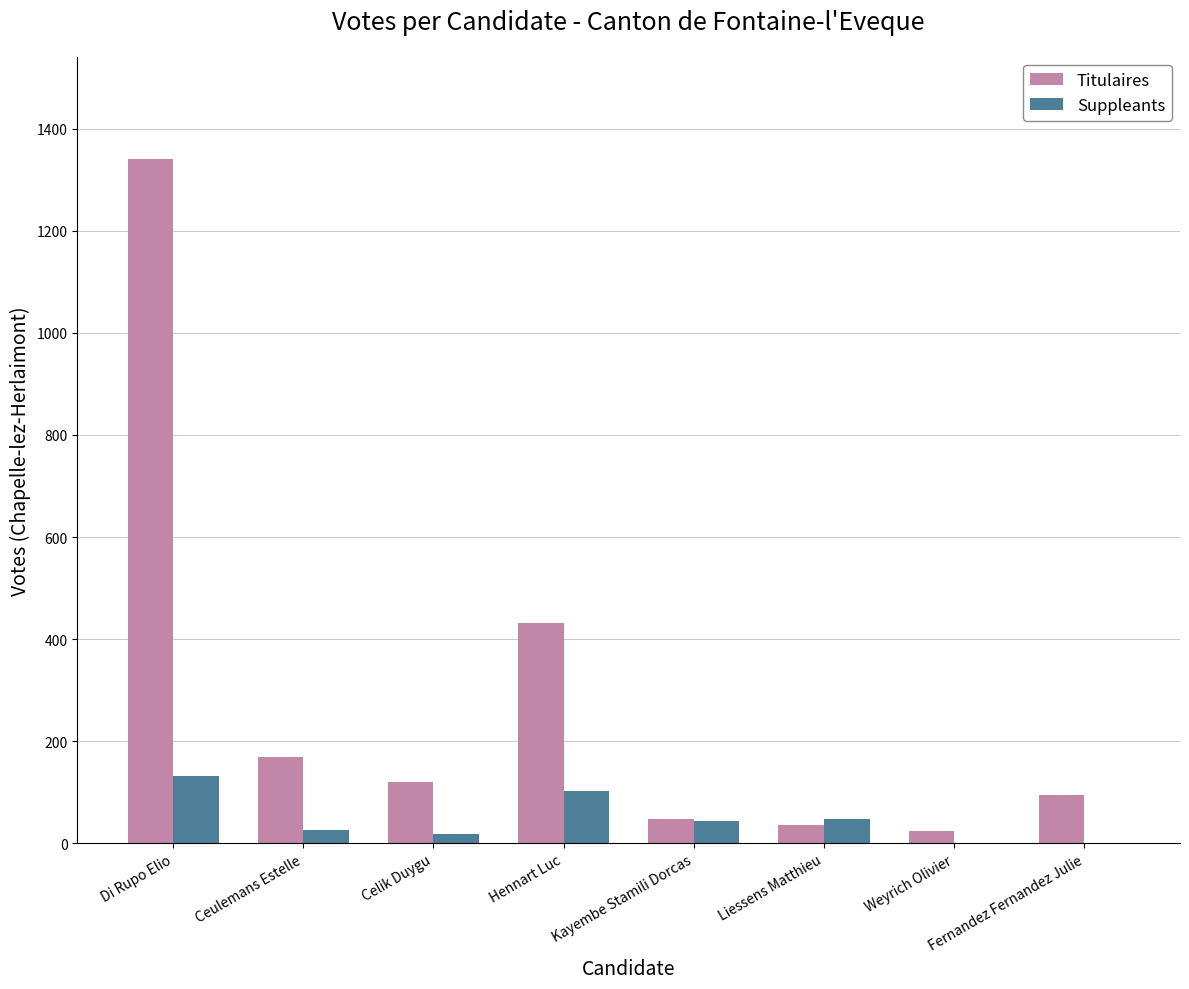

What is the total value across all series at Liessens Matthieu?

82